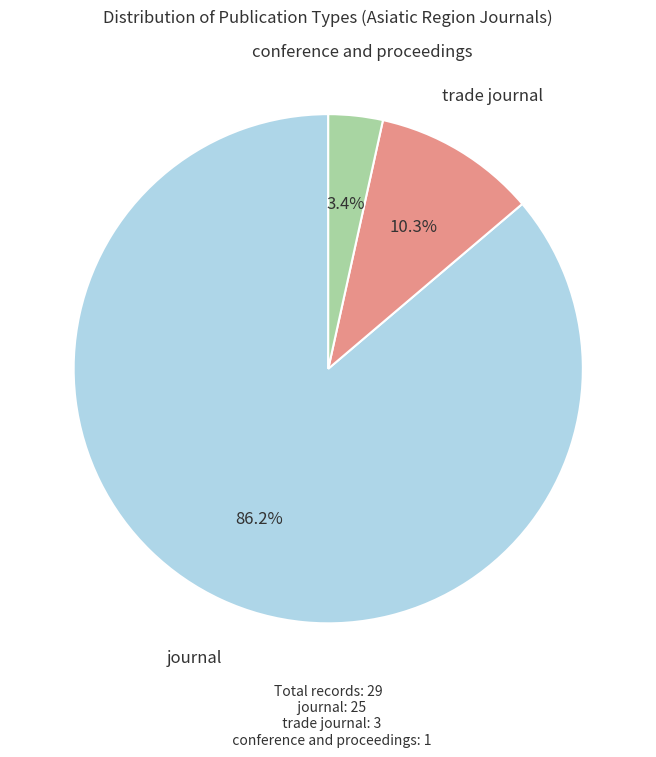

True or false: trade journal accounts for 10% of the total.

True